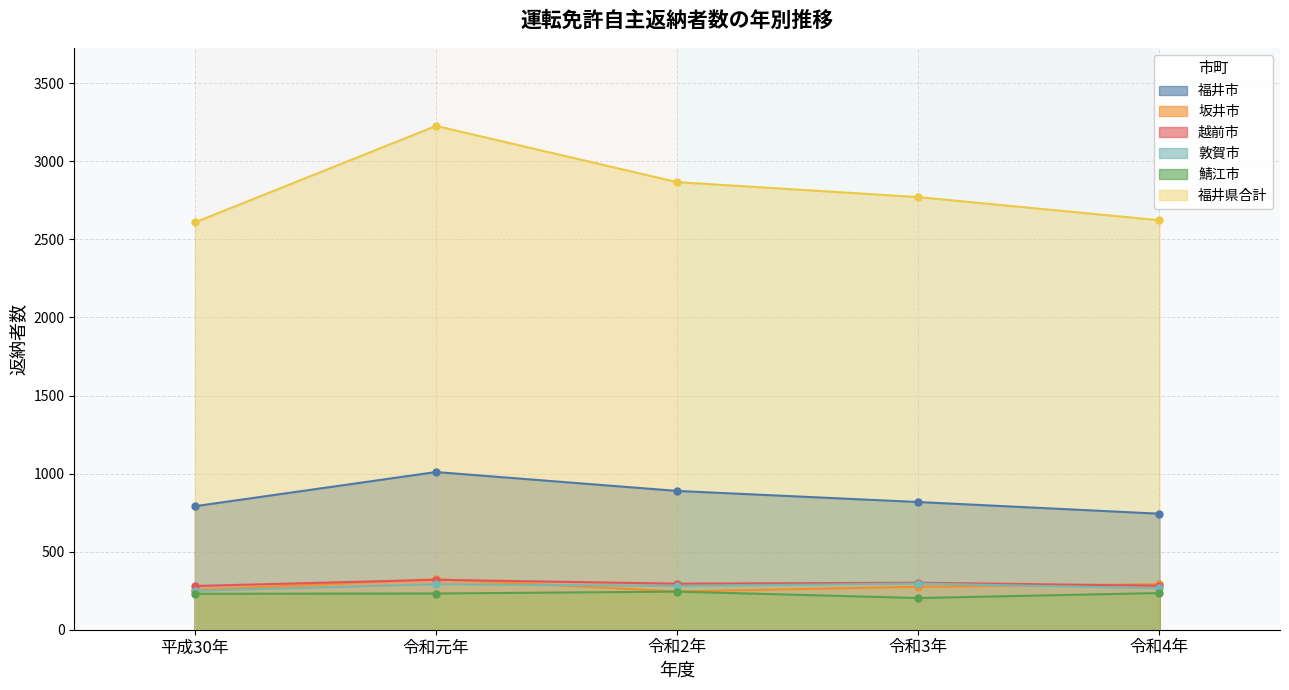

At which category does 鯖江市 reach its first local peak?

令和2年